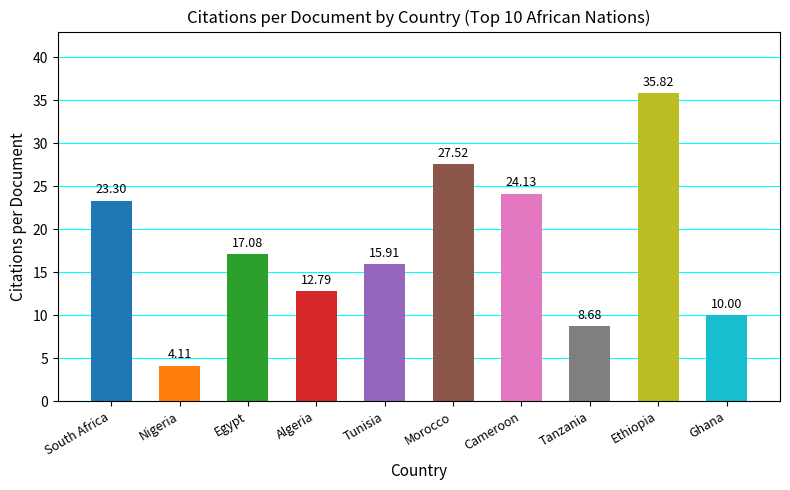

What is the difference between the second highest and second lowest values?

18.8